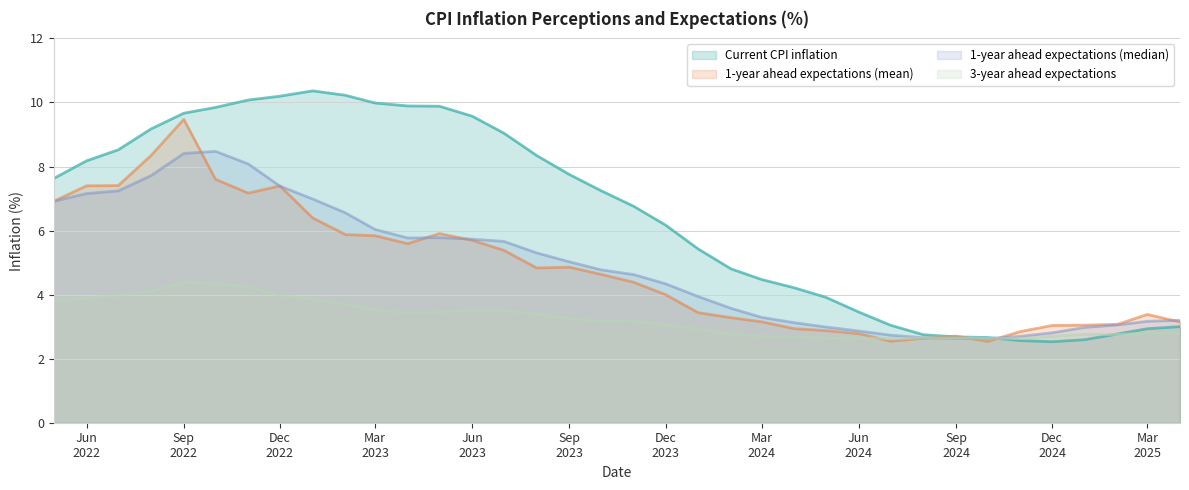

How many interior local valleys does the 1-year ahead expectations (median) series have?

2